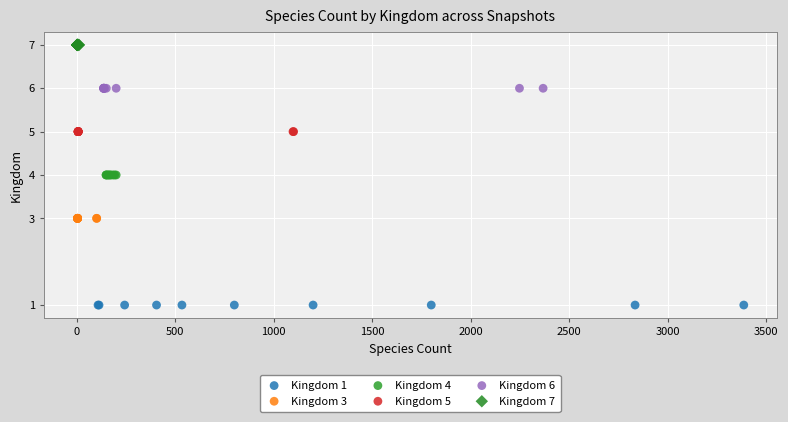

Which series contains the lowest Y value?

Kingdom 1